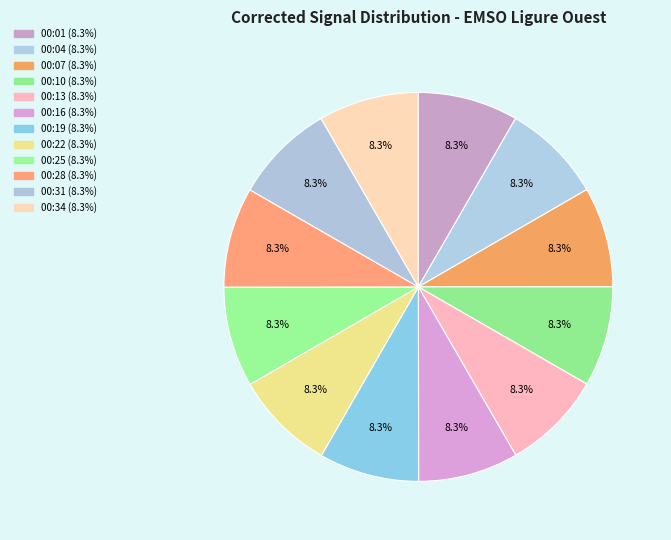

Combined, what portion of the pie is 00:16 and 00:13?

16.7%